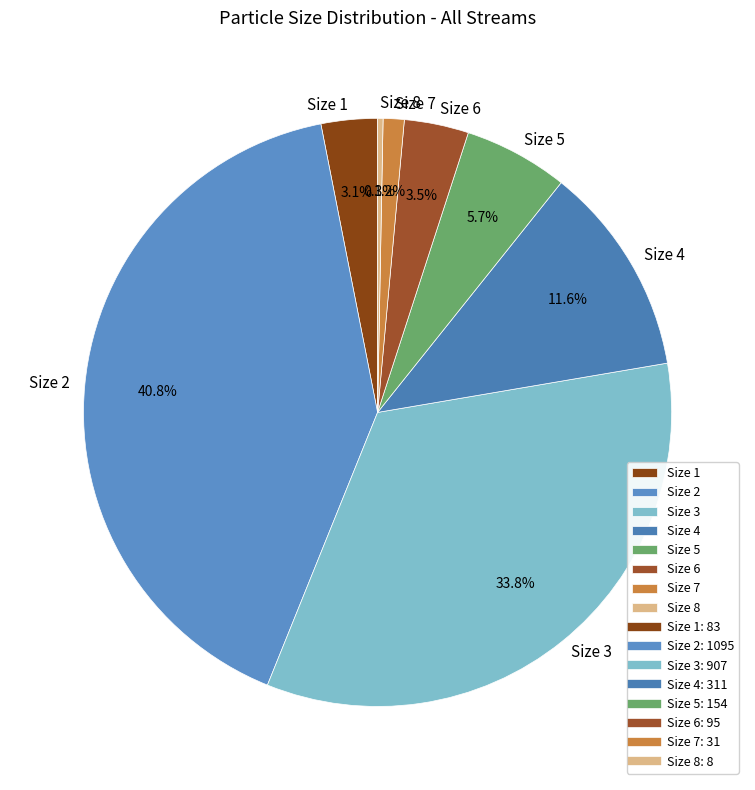

Count the number of slices in the pie.

8